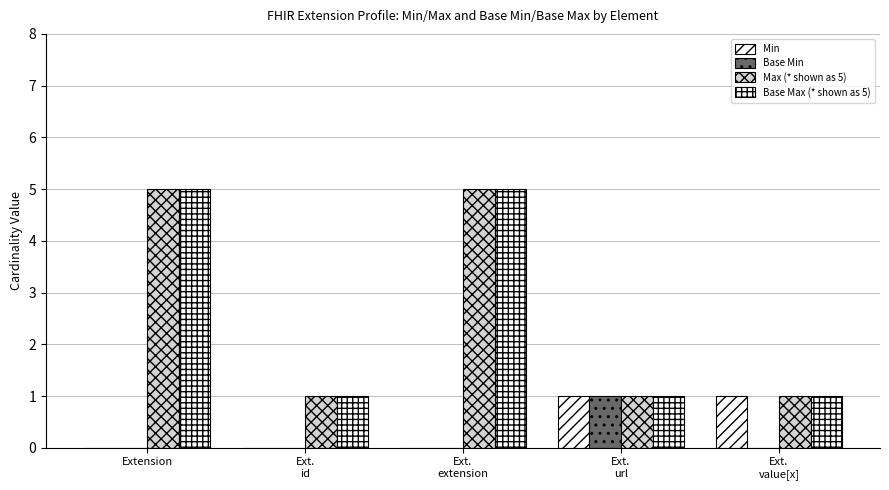

Are the bars horizontal?

No